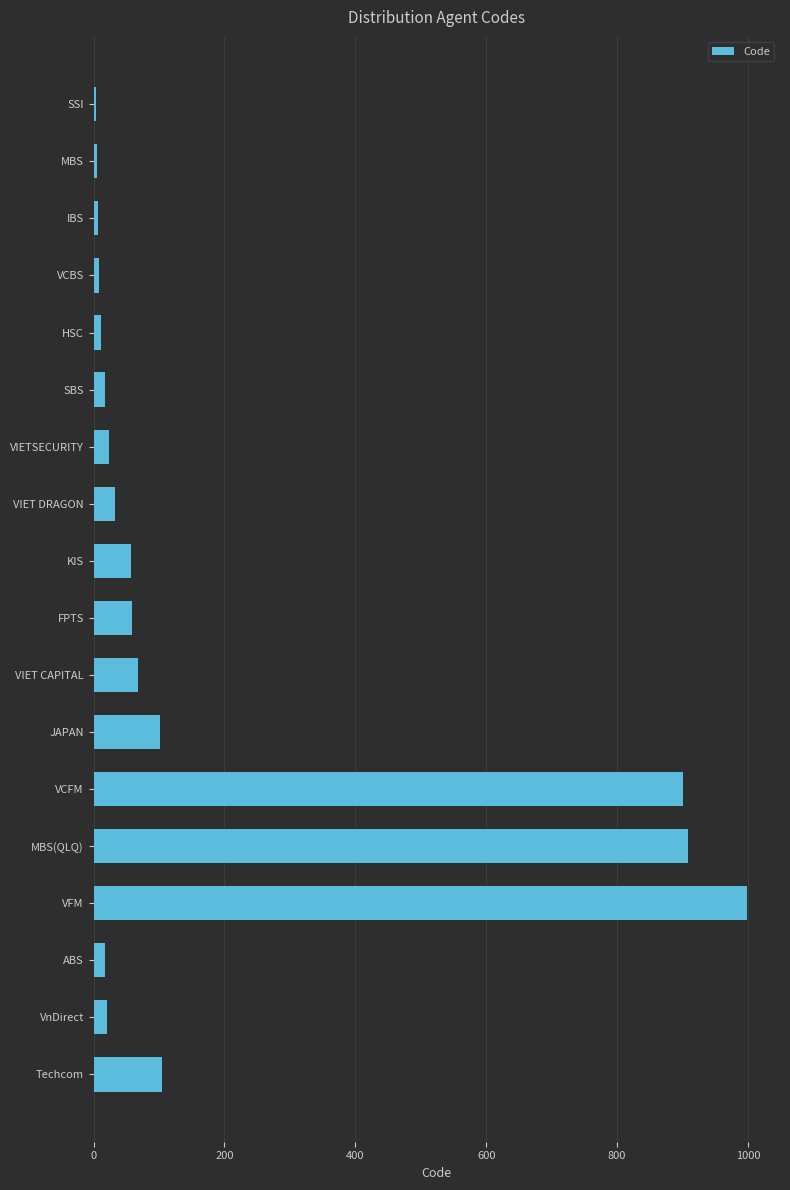

Between MBS(QLQ) and MBS, which is larger?

MBS(QLQ)